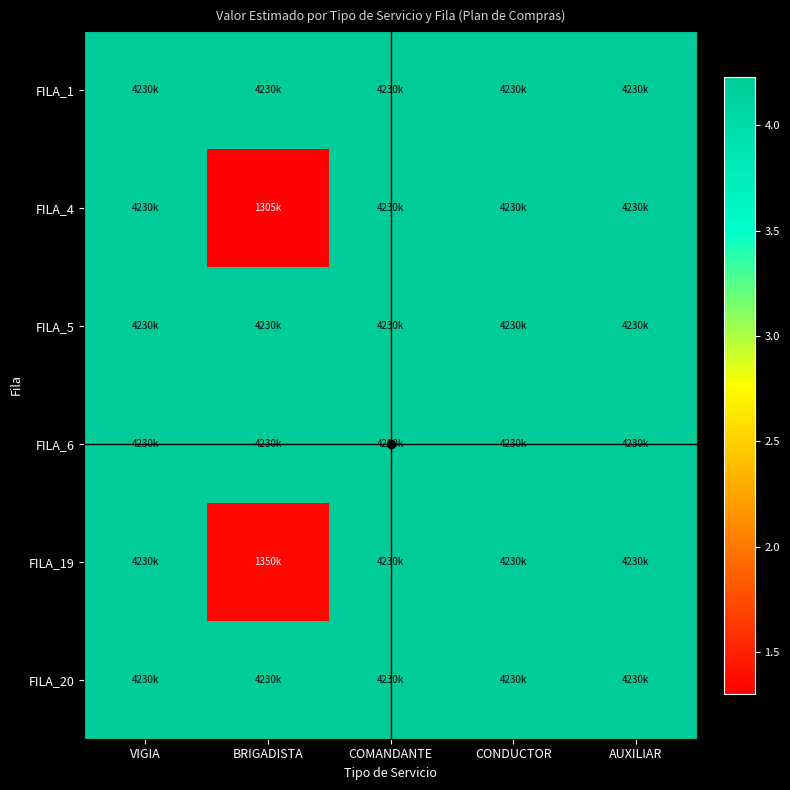

At which category is the sum across all series the highest?

VIGIA